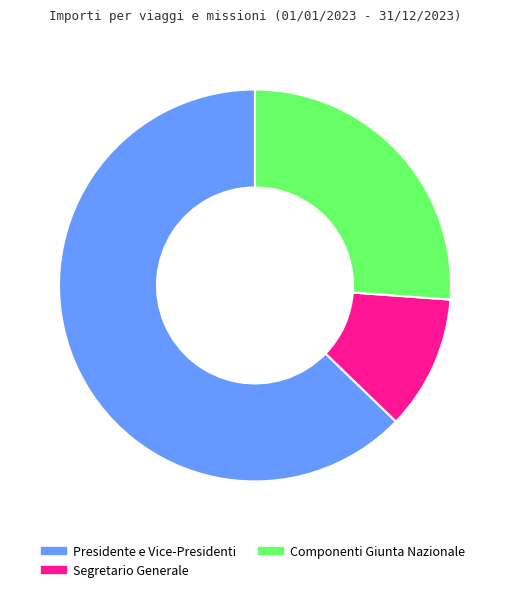

Rank the categories by value from highest to lowest.

Presidente e Vice-Presidenti, Componenti Giunta Nazionale, Segretario Generale